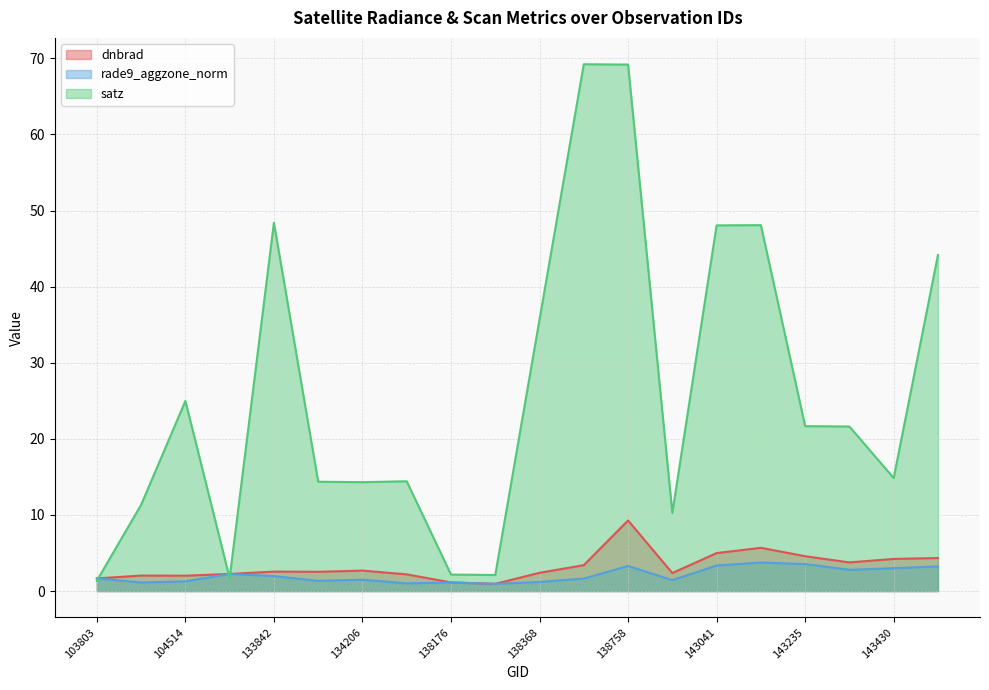

Does the chart display data point markers on the line(s)?

No